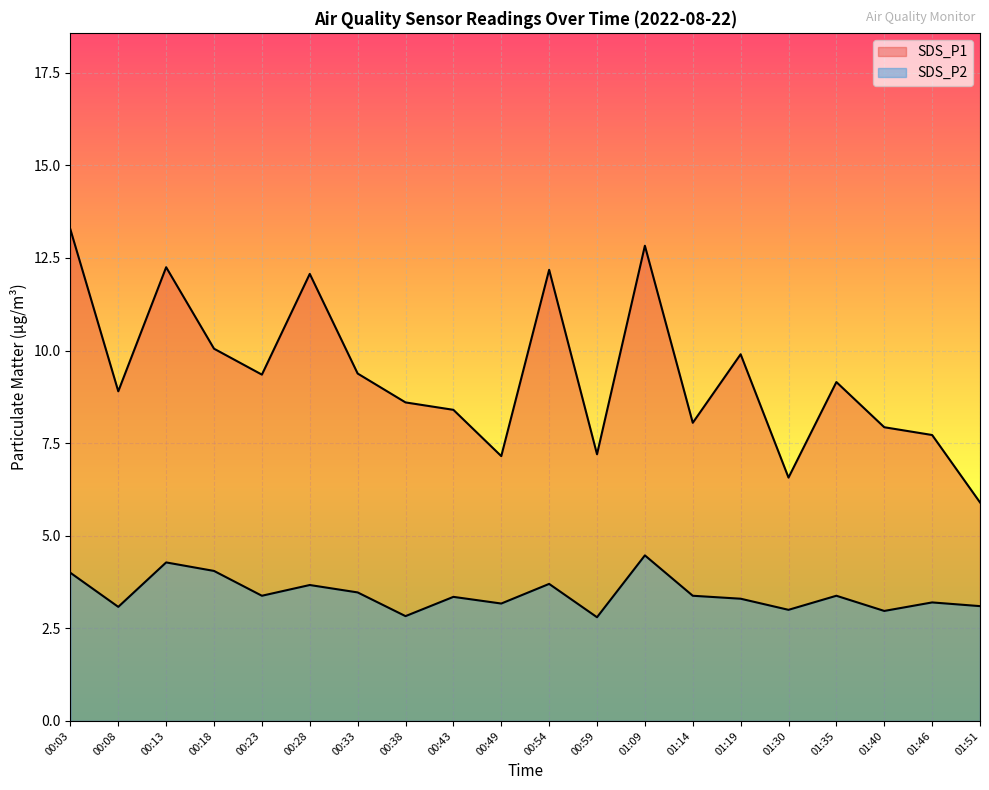

Rank the series by their average value, from highest to lowest.

SDS_P1, SDS_P2